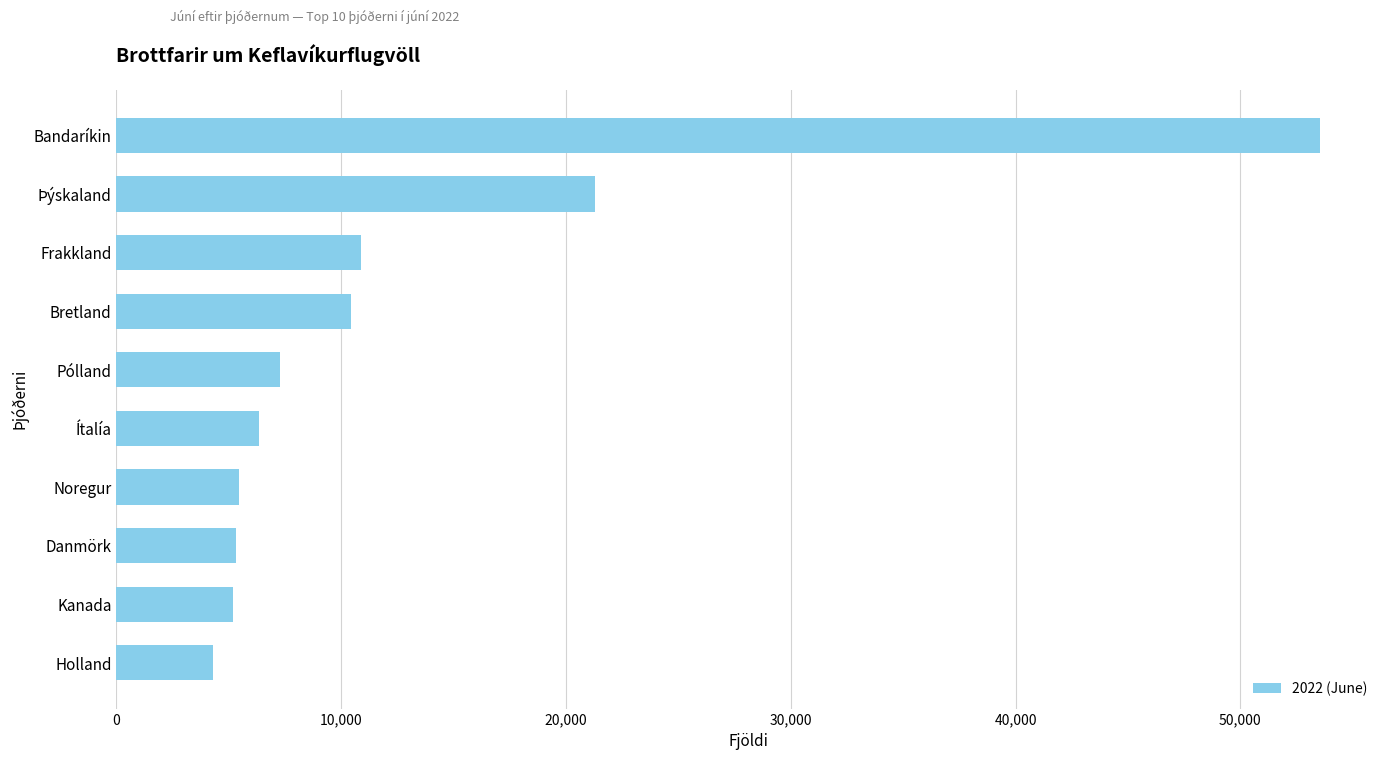

The value at Holland is 1722. True or false?

False